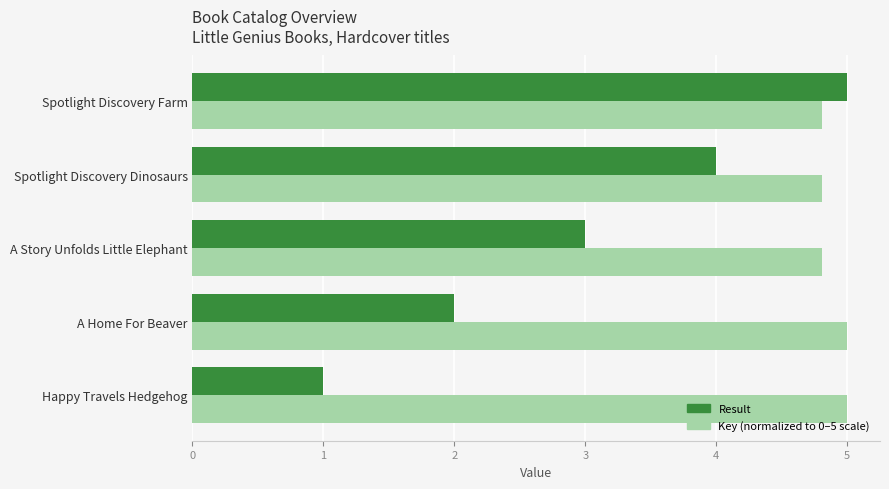

How many Result values are between 2 and 4?

3